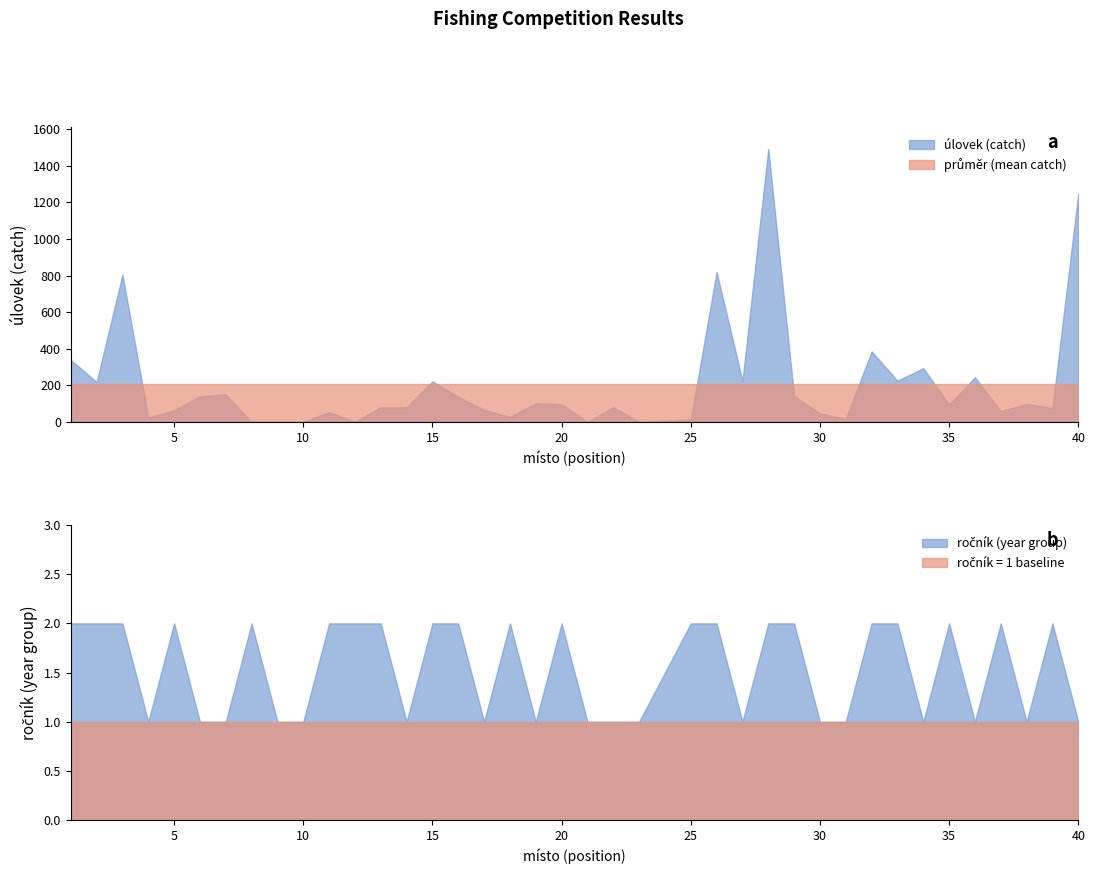

How many lines are shown in the chart?

2